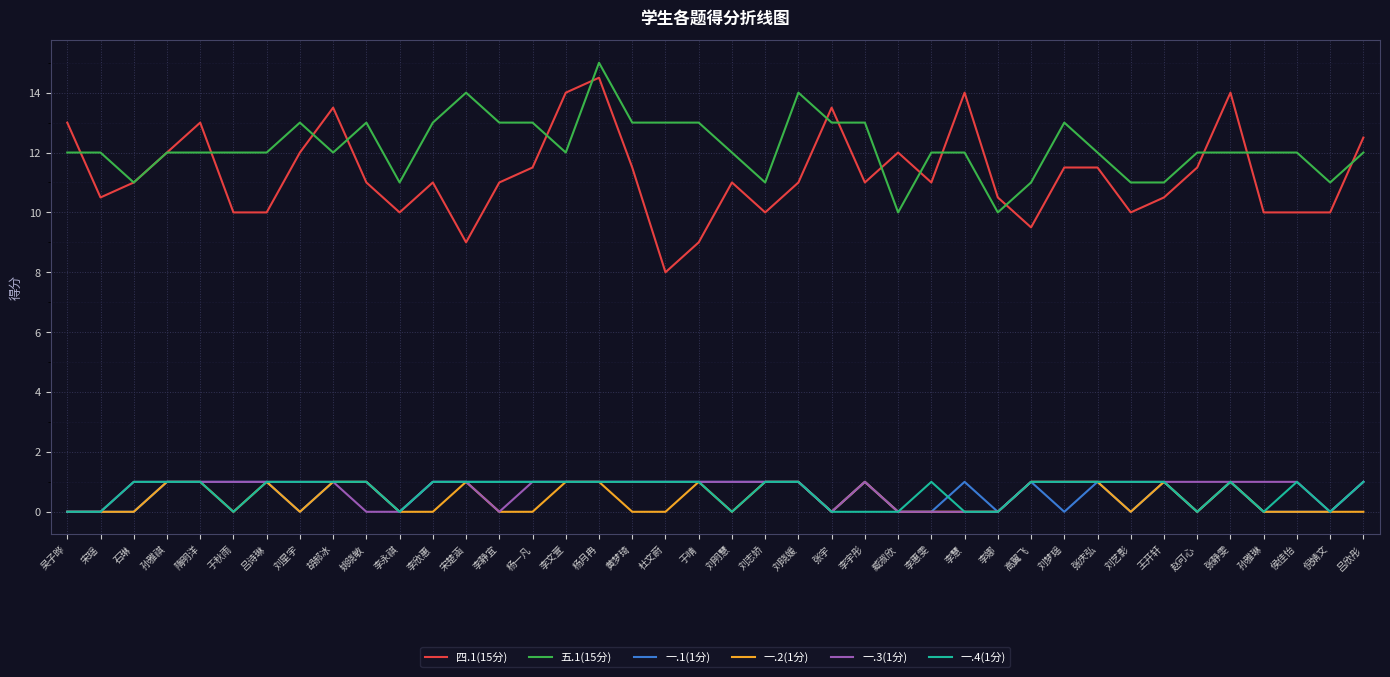

What position from the right is 隋明洋?

36